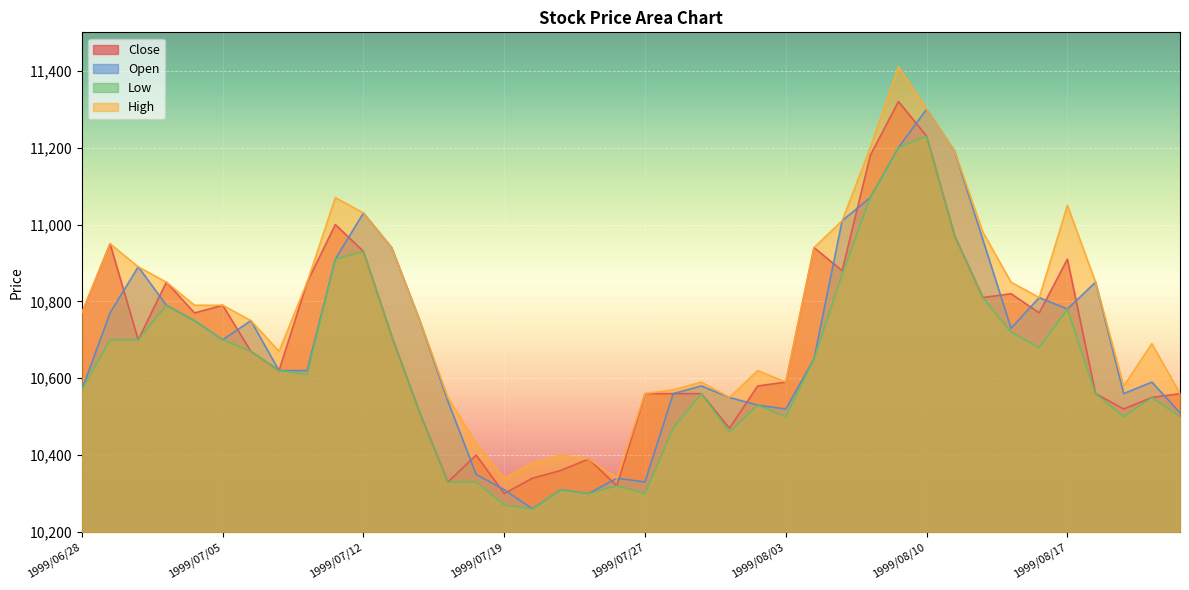

What is the minimum value shown in the chart?

10260